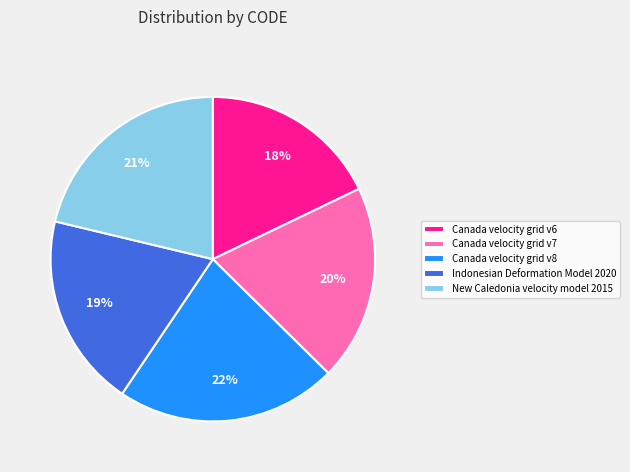

Between Canada velocity grid v6 and Indonesian Deformation Model 2020, which is larger?

Indonesian Deformation Model 2020